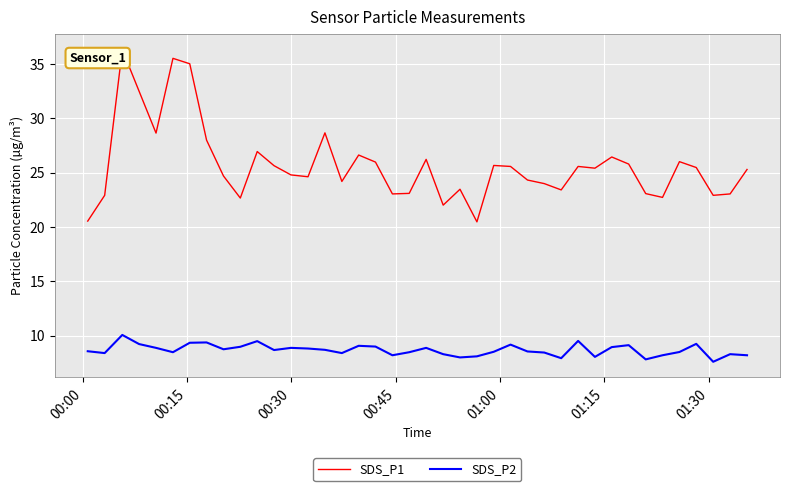

How many categories are shown in the chart?

40